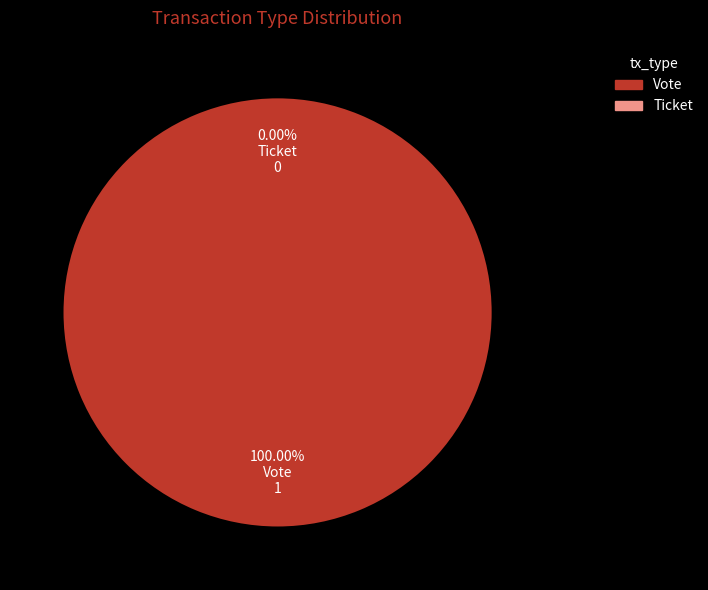

What is the change in value from Vote to Ticket?

-1